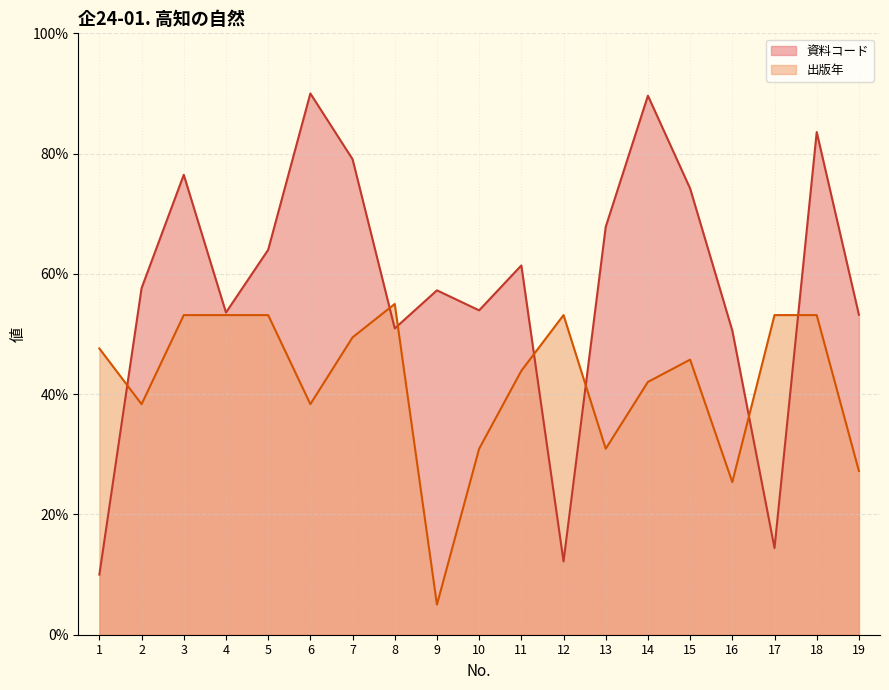

Reading right to left, what are all the values shown in this chart?

資料コード: 53.2	83.6	14.4	50.6	74.2	89.6	67.8	12.2	61.4	53.9	57.3	50.9	79.1	90.0	64.0	53.6	76.5	57.6	10.0
出版年: 27.2	53.1	53.1	25.4	45.7	42.0	30.9	53.1	43.9	30.9	5.0	55.0	49.4	38.3	53.1	53.1	53.1	38.3	47.6